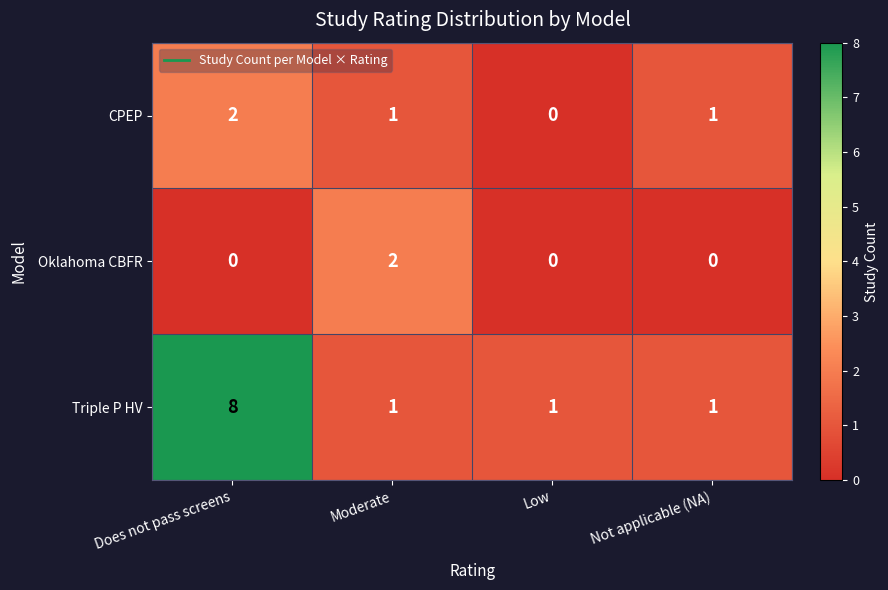

What is the highest value of the Triple P HV series?

8